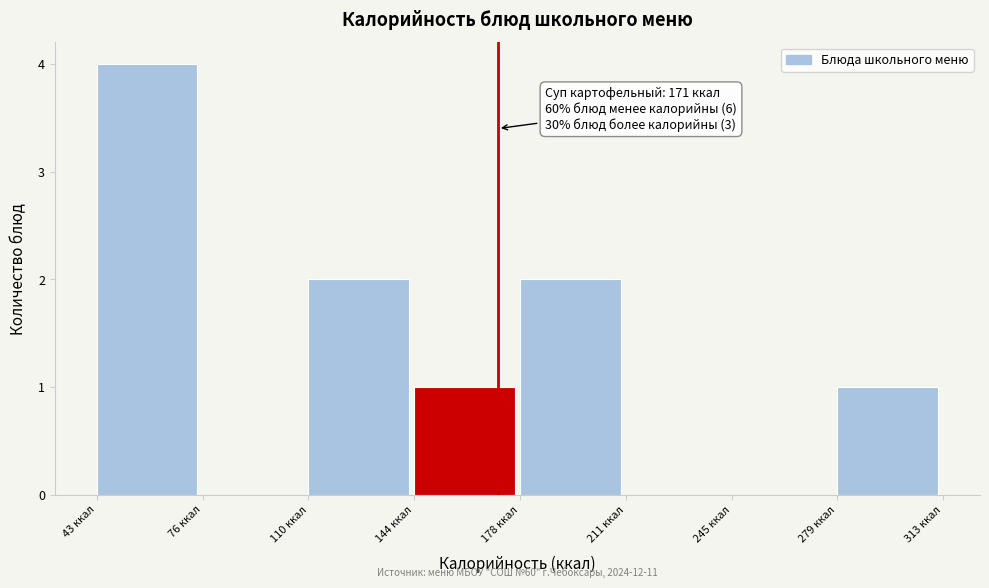

Which range on the x-axis has the tallest bar?

45 to 75